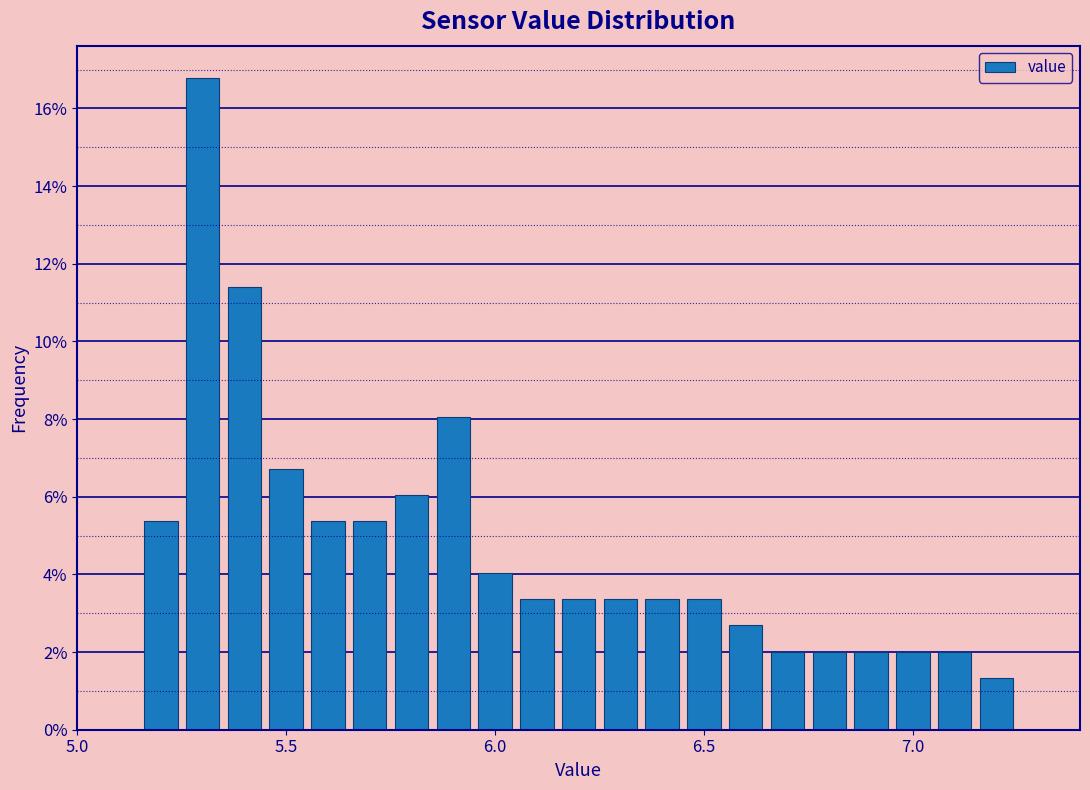

Around what value on the x-axis is the tallest bar? Give the approximate position of its centre, as read against the axis.

5.30